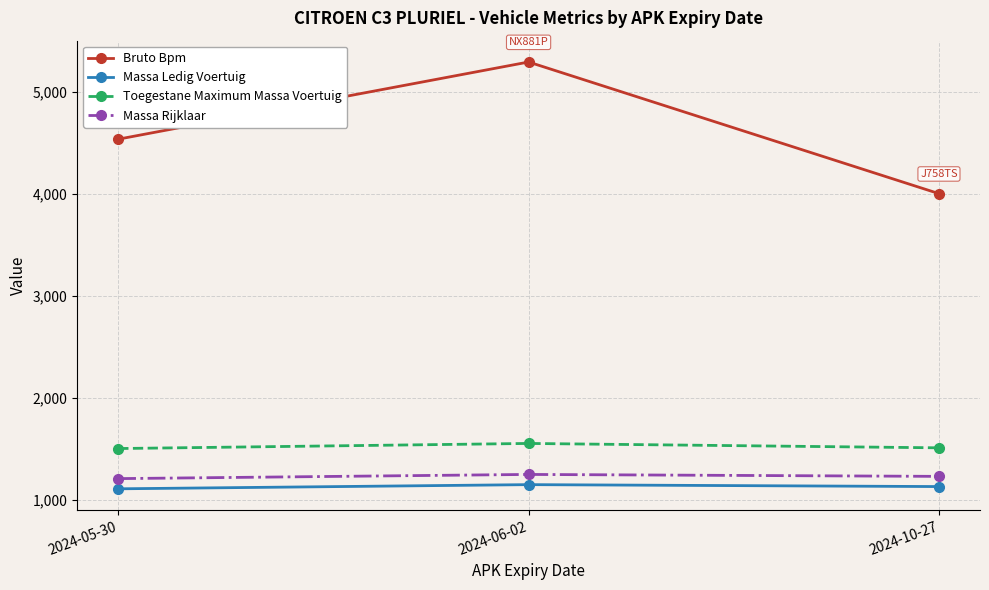

At which category is the sum across all series the highest?

2024-06-02